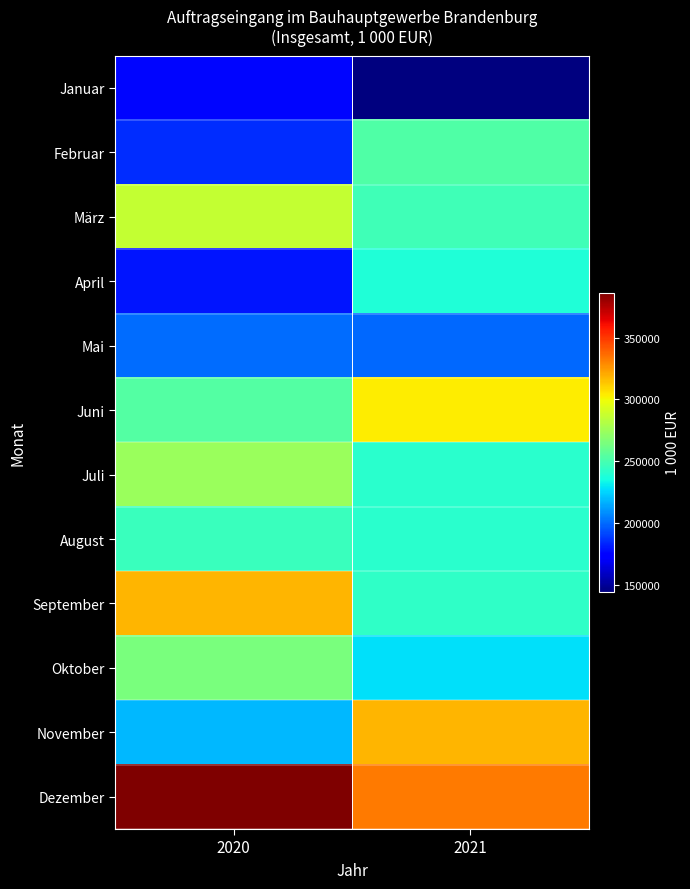

At 2021, list the series in order from largest to smallest.

Dezember, November, Juni, Februar, März, September, Juli, August, April, Oktober, Mai, Januar